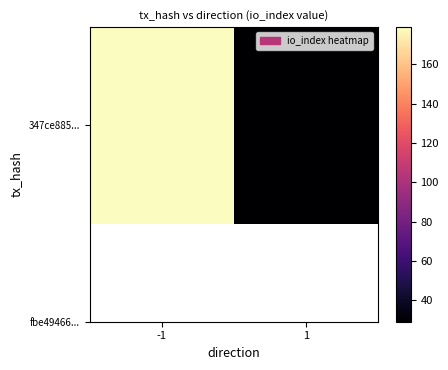

List the labels in order of value, largest first.

-1, 1